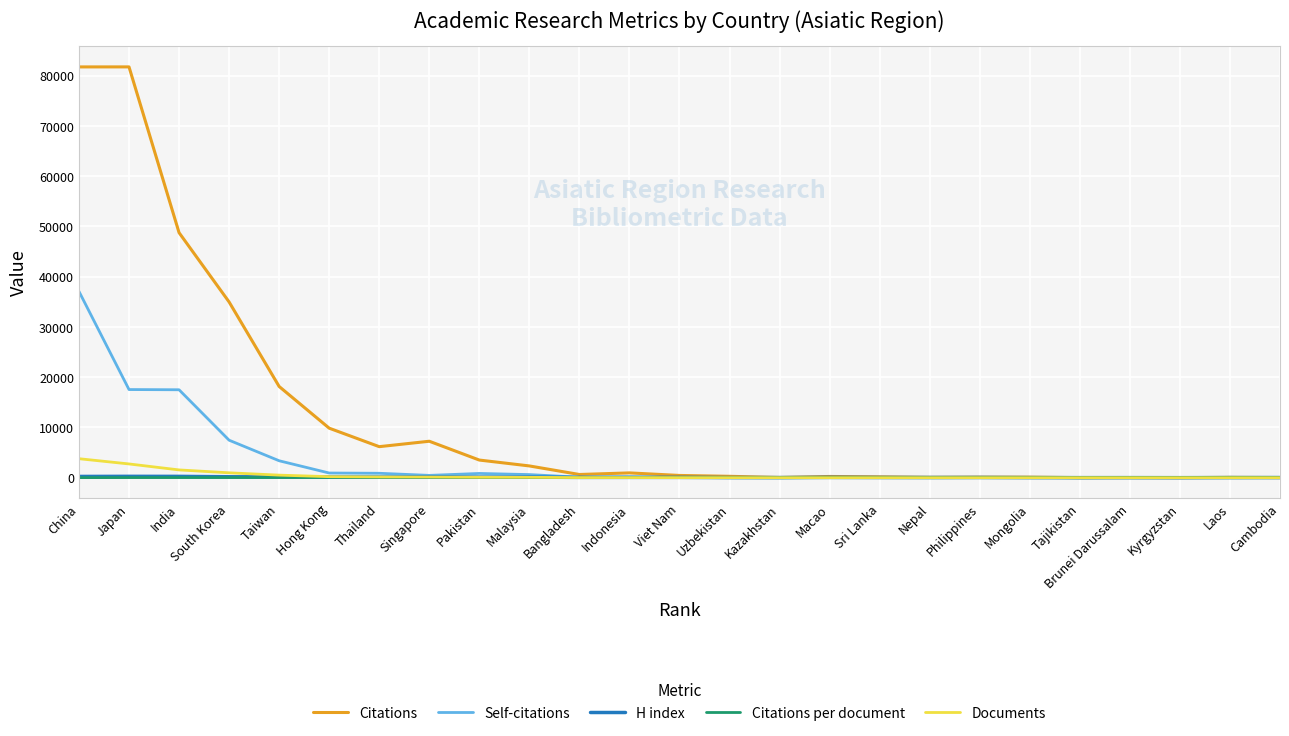

What is the greatest value displayed?

81713.0